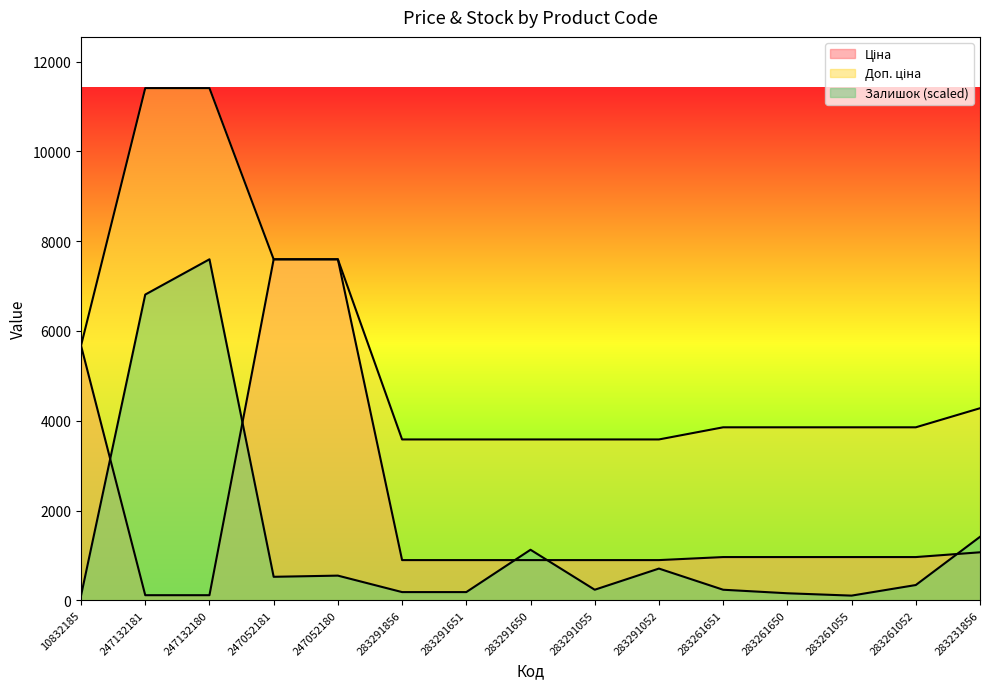

What are all the series names shown in the legend?

Ціна, Доп. ціна, Залишок